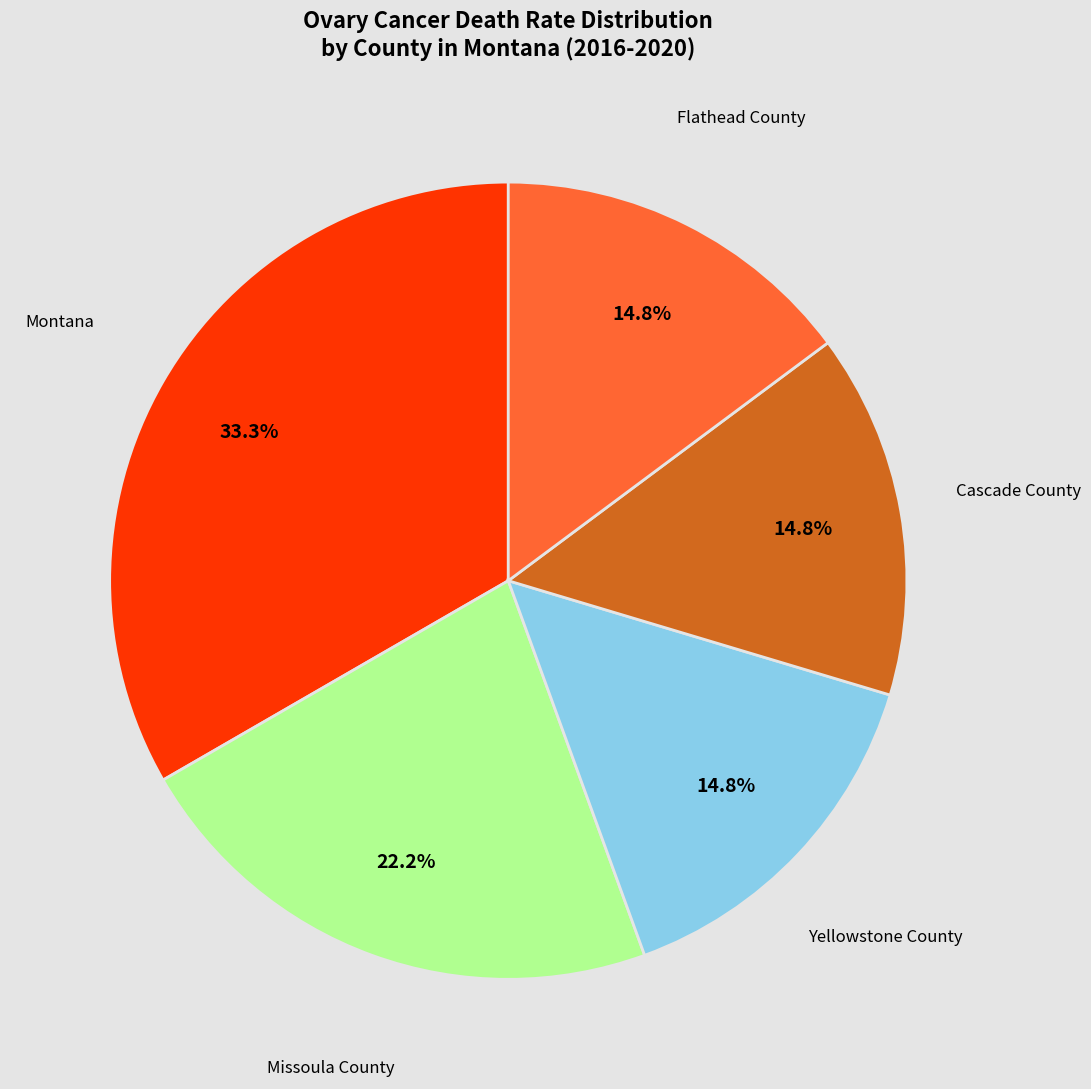

The Yellowstone County slice represents 15% of the pie. True or false?

True